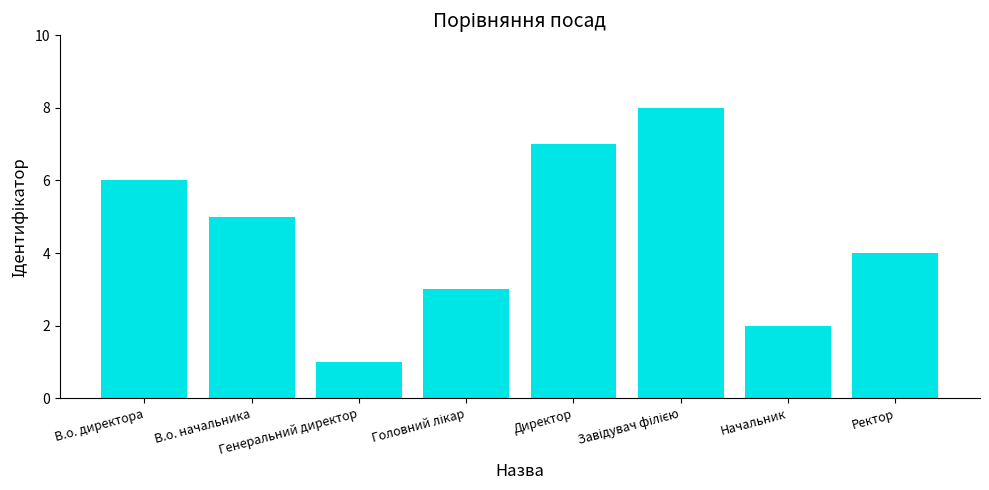

What is the maximum value shown in the chart?

8